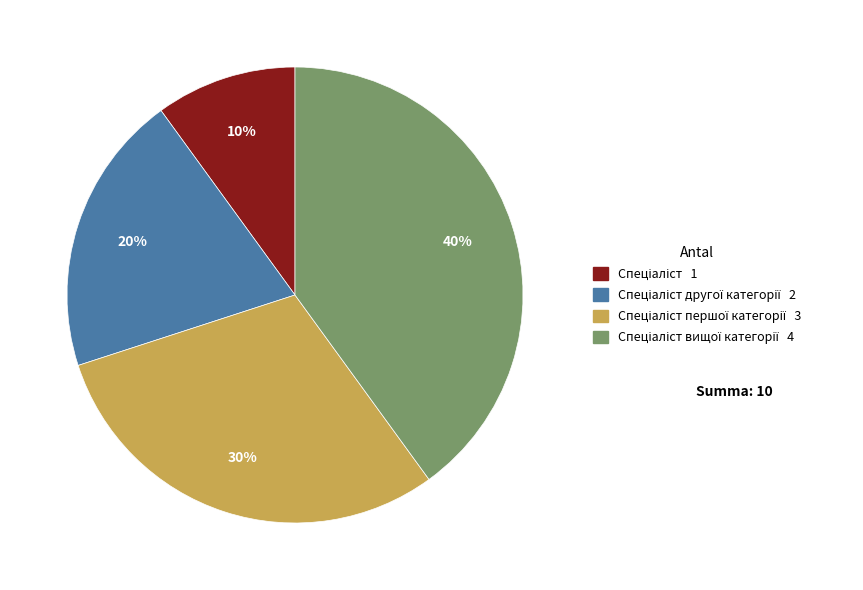

To the nearest percent, what is the difference between the largest and smallest slice percentages?

30%